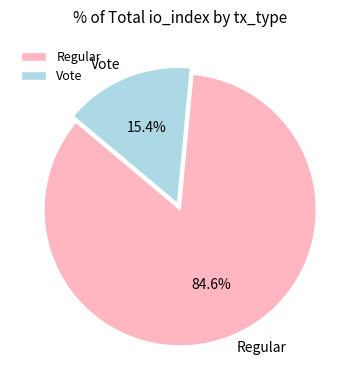

What percentage do Vote and Regular together represent?

100.0%